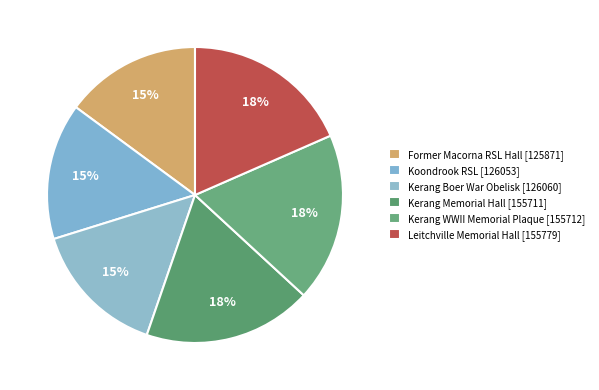

Which slice is the smallest?

Former Macorna RSL Hall